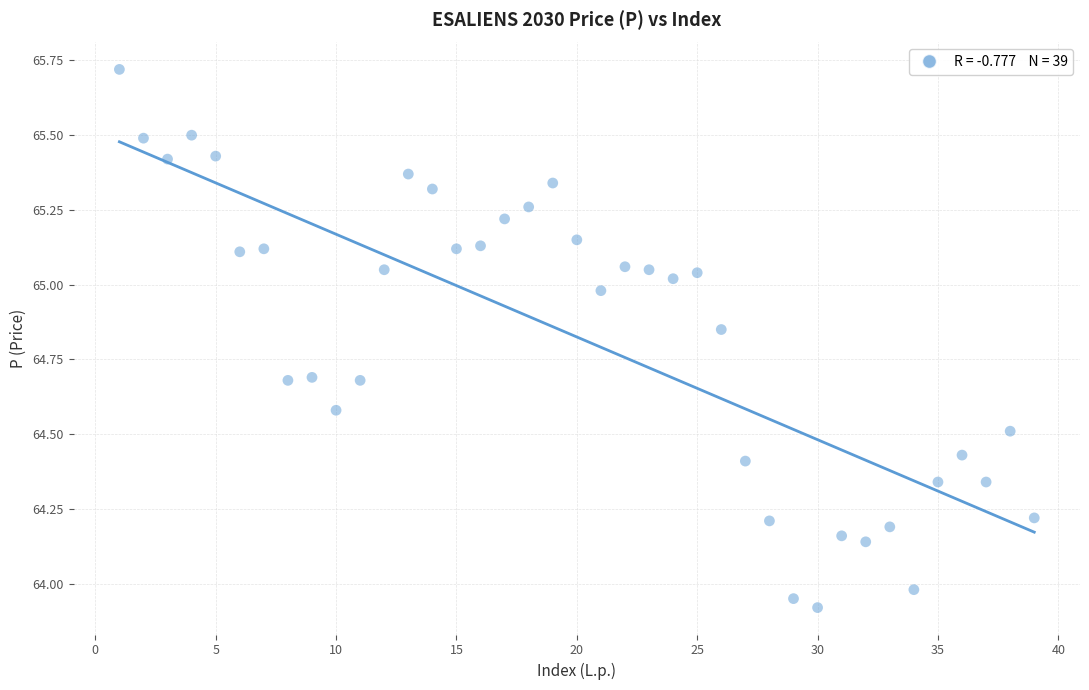

What is the range of Y values (max minus min)?

1.8